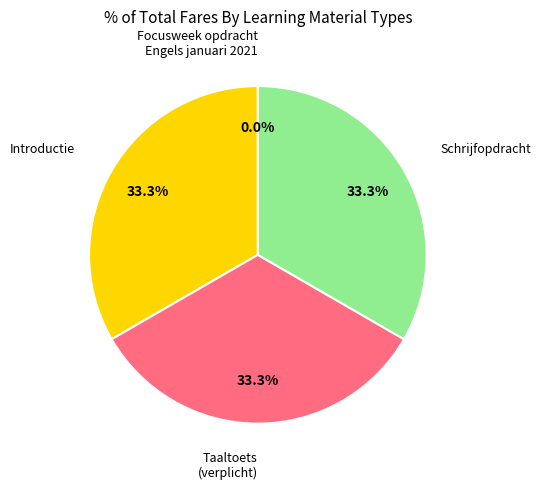

Does any single category account for the majority?

No